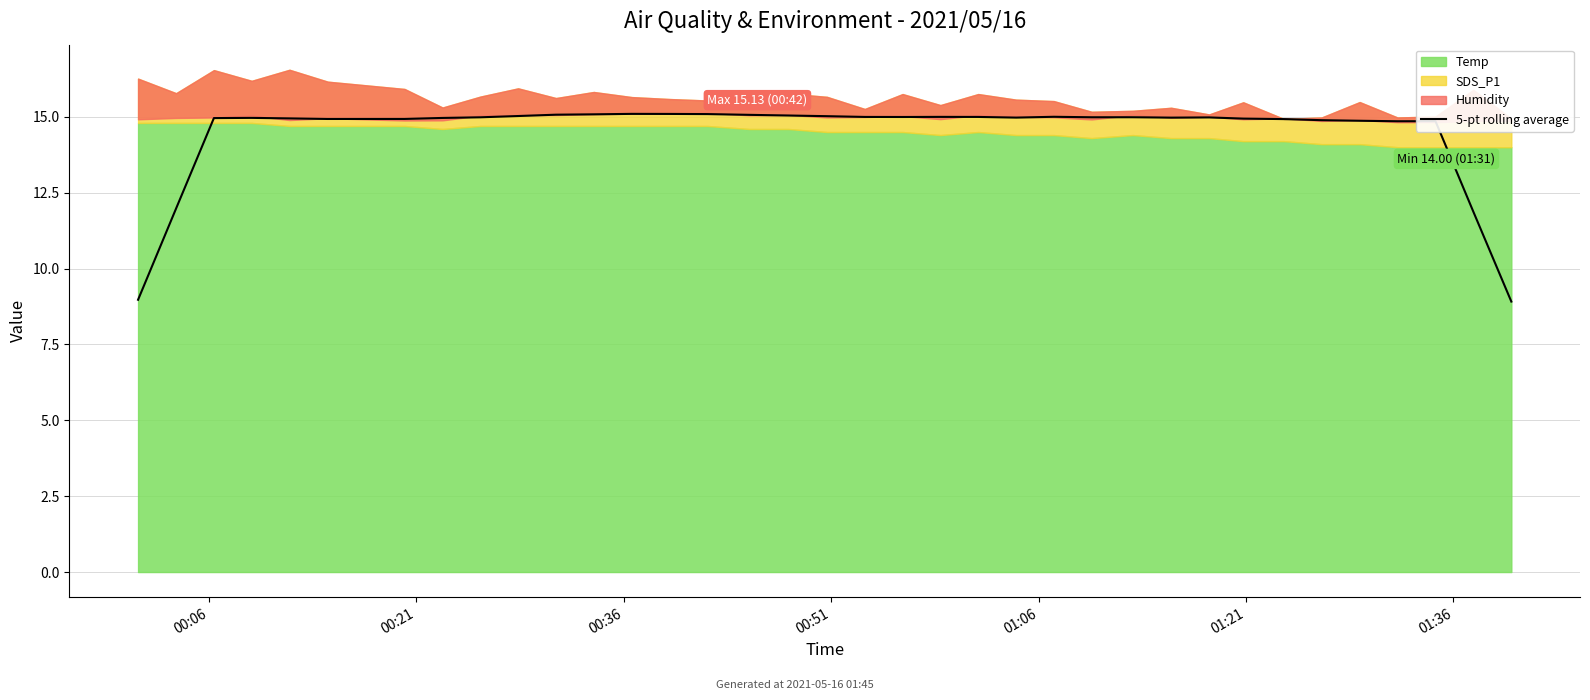

How many data points are less than 14?

4